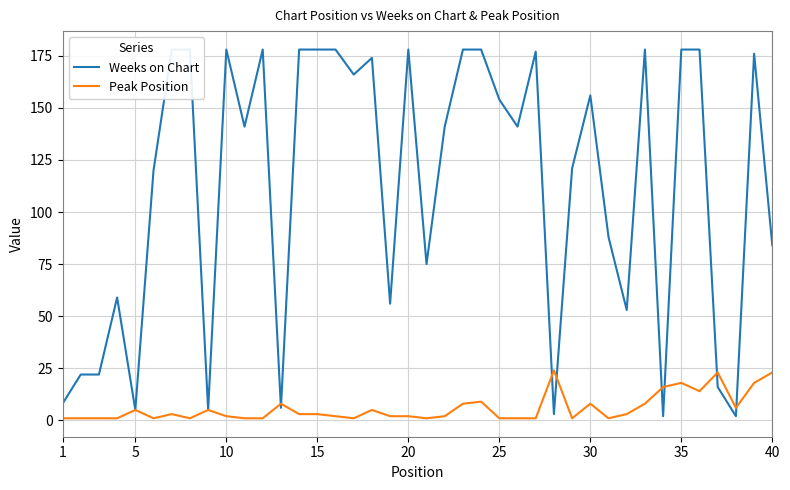

Which series has the largest range (max minus min)?

Weeks on Chart